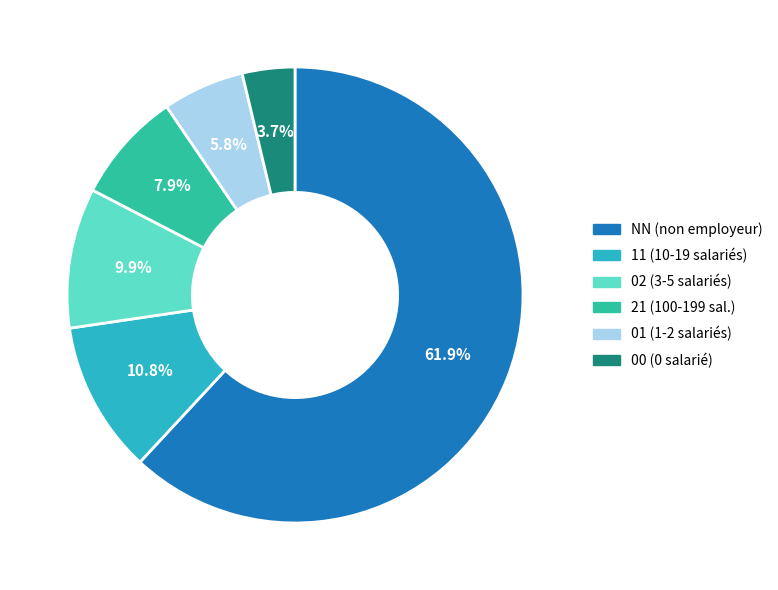

Count the number of slices in the pie.

6